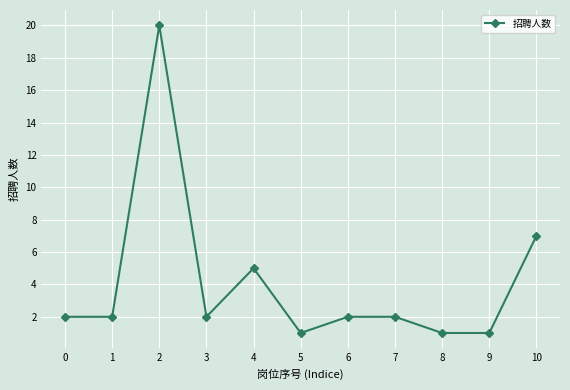

Where is the first local maximum?

2